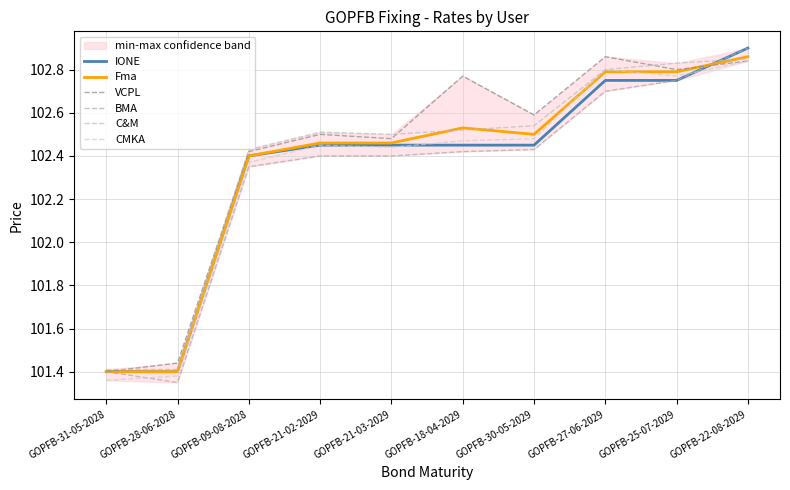

How many values in the IONE series exceed 102?

8